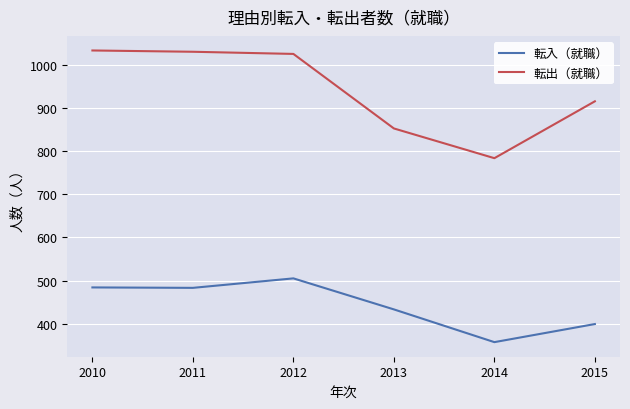

True or false: 転出（就職） and 転入（就職） intersect in this chart.

False